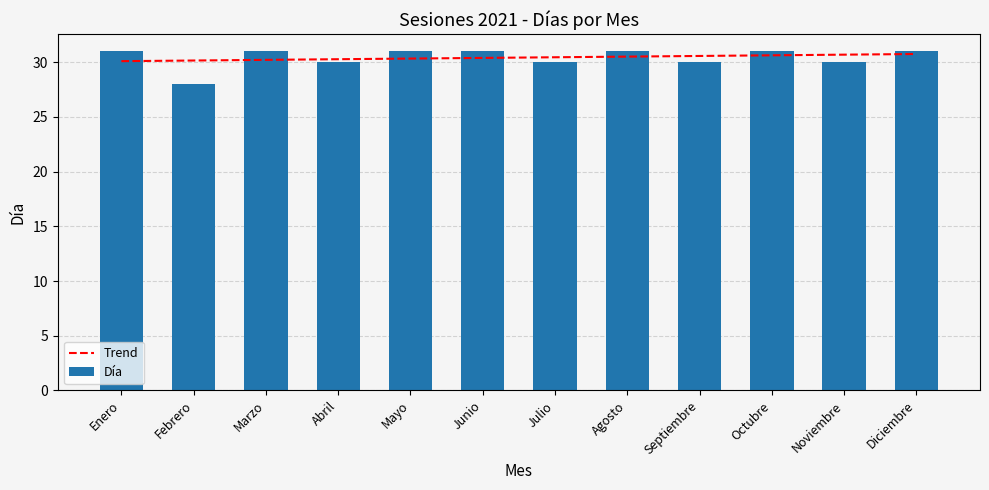

Which category has the lowest value in the Día series?

Febrero